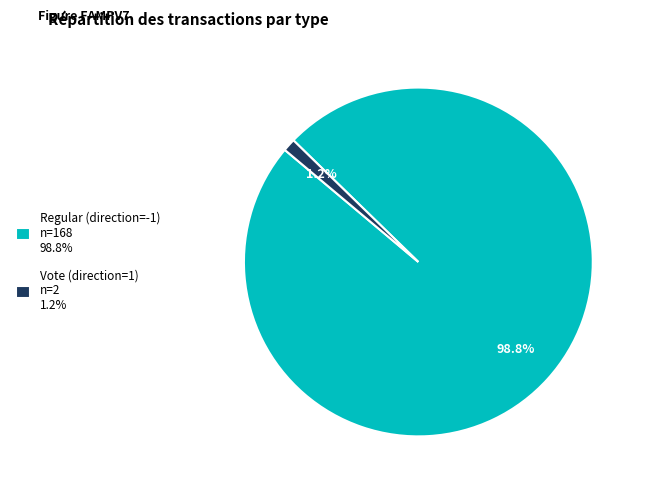

To the nearest percent, what is the difference between the Vote (direction=1) and Regular (direction=-1) slice percentages?

98%